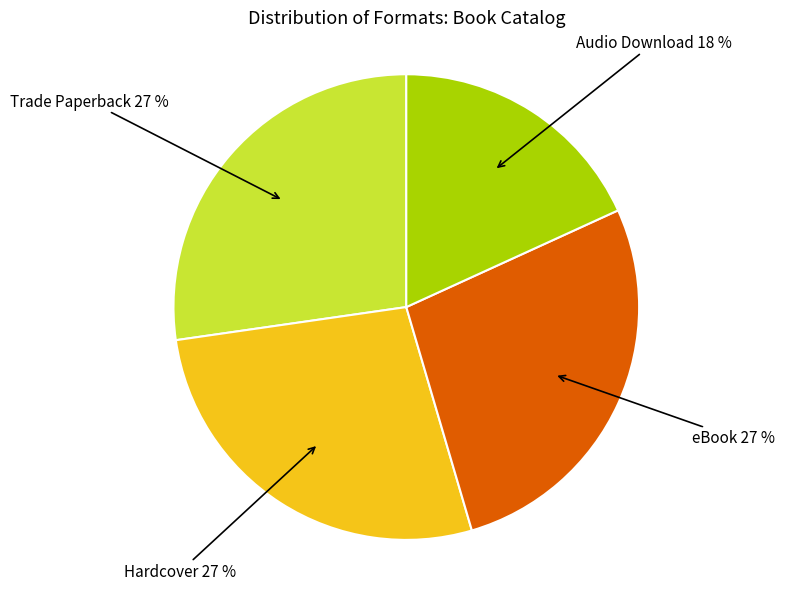

Is there a majority slice in this chart?

No